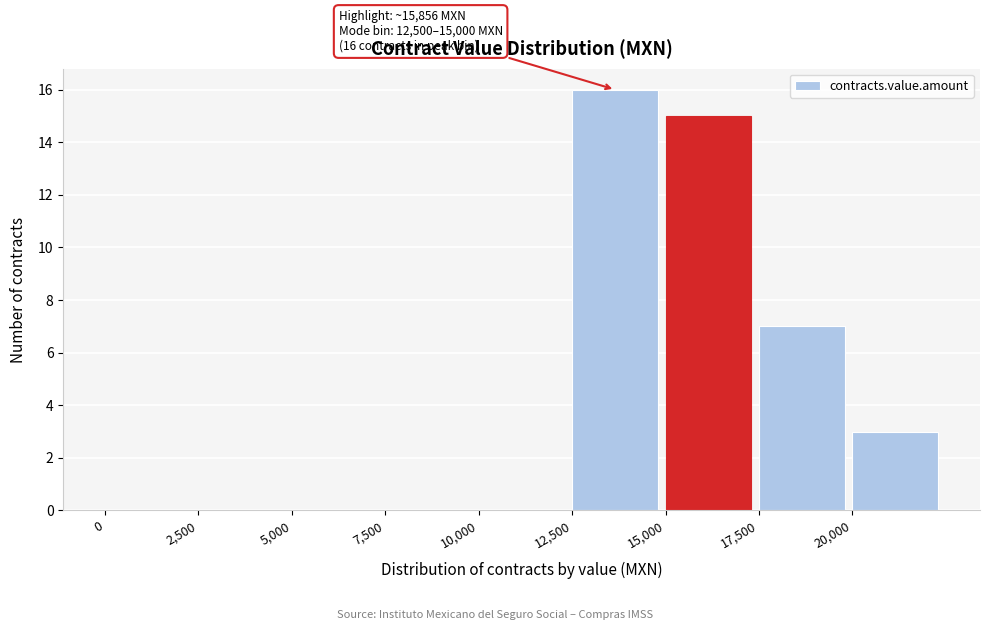

Over which range of the x-axis is the bar tallest?

12500 to 15000